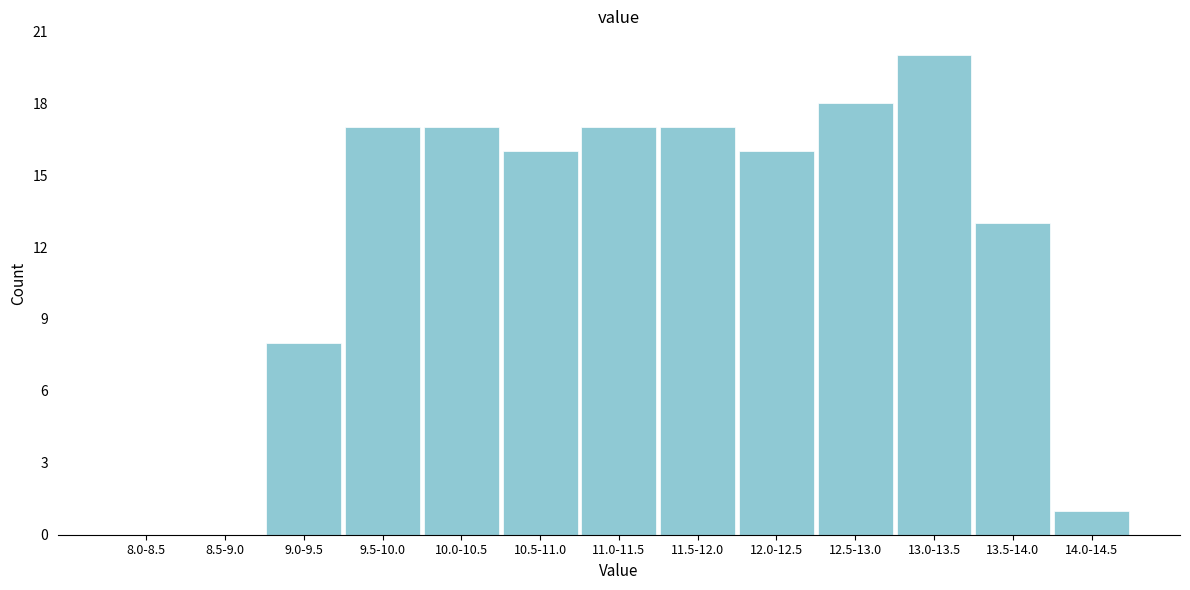

Reading left to right, list all the values displayed in this chart.

8.0-8.5=0	8.5-9.0=0	9.0-9.5=8	9.5-10.0=17	10.0-10.5=17	10.5-11.0=16	11.0-11.5=17	11.5-12.0=17	12.0-12.5=16	12.5-13.0=18	13.0-13.5=20	13.5-14.0=13	14.0-14.5=1